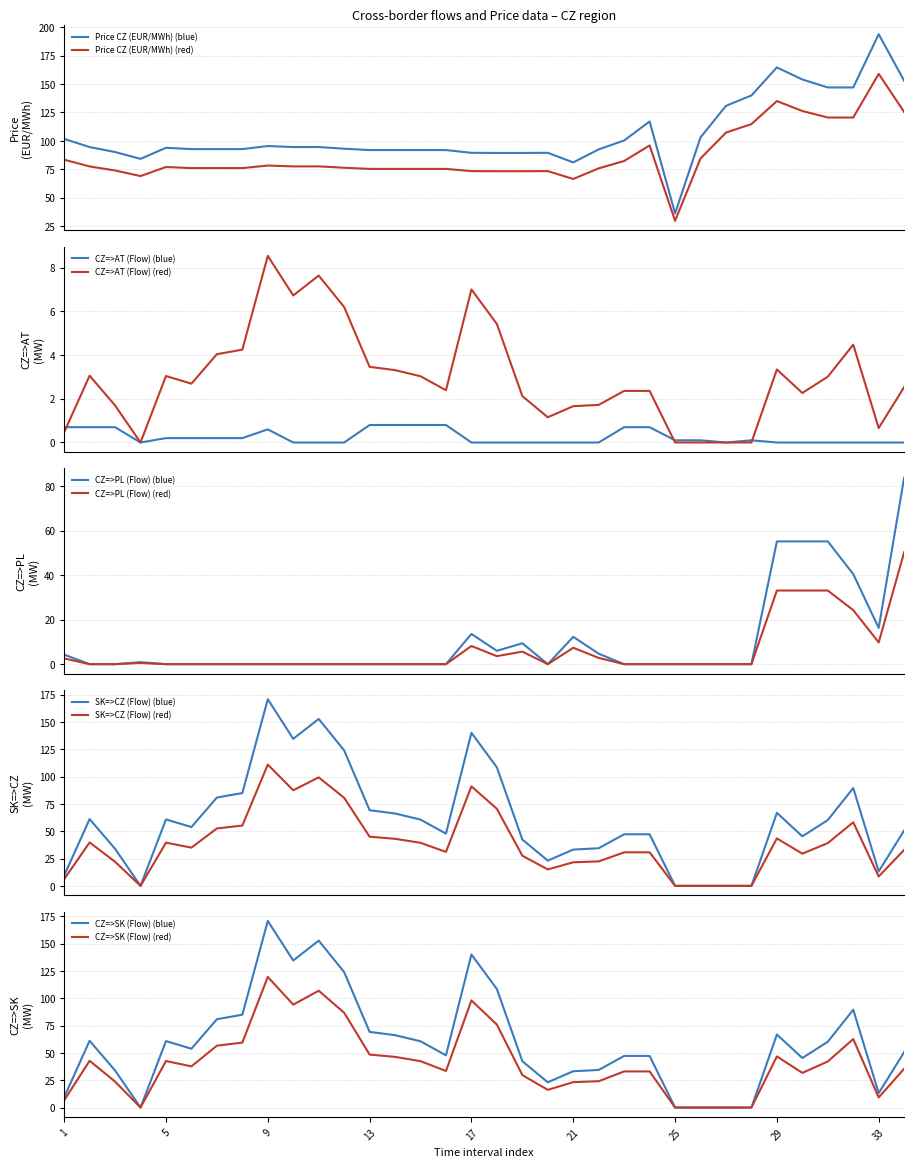

What is the maximum value for CZ=>AT (Flow) (blue)?

0.8